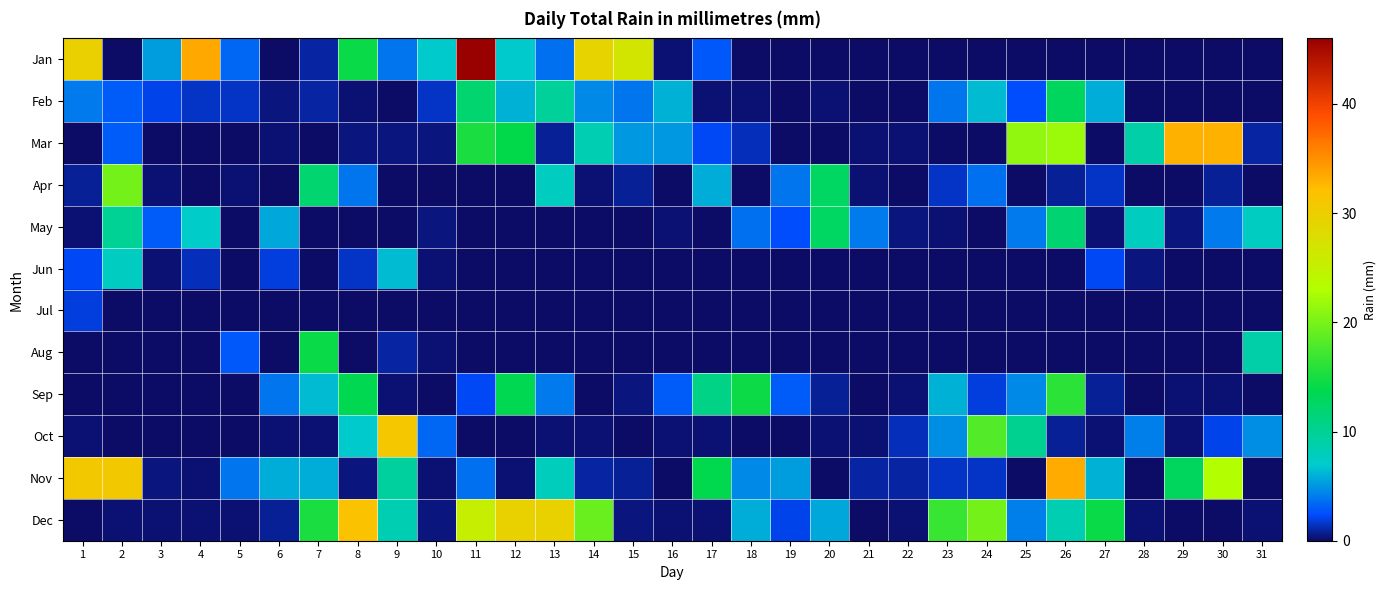

What is the maximum value shown in the chart?

46.0